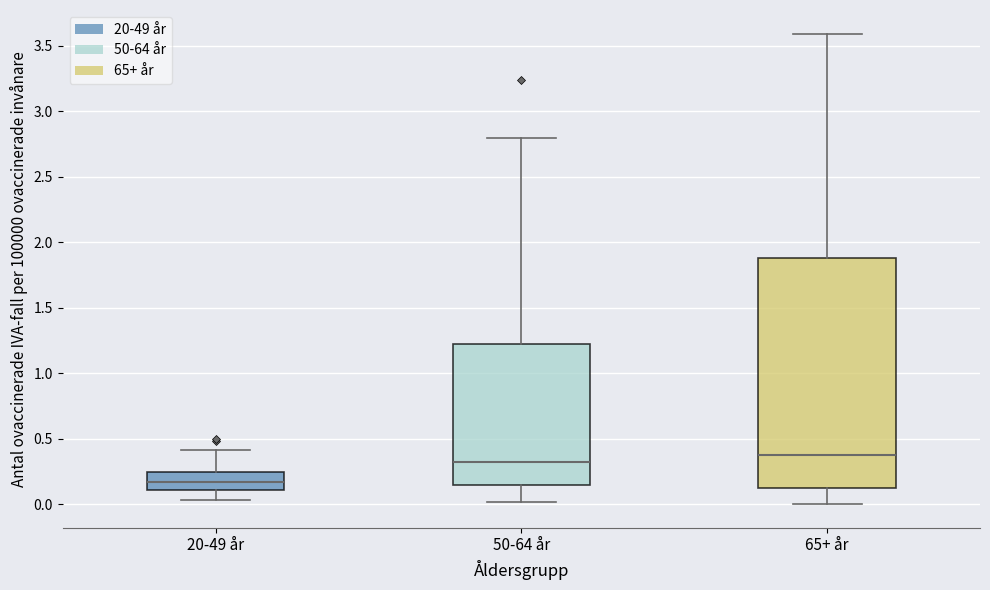

Where does the upper whisker of the box for 20-49 år end on the y-axis? The values are not printed on the chart, so give them approximately, as read against the axis.

0.40